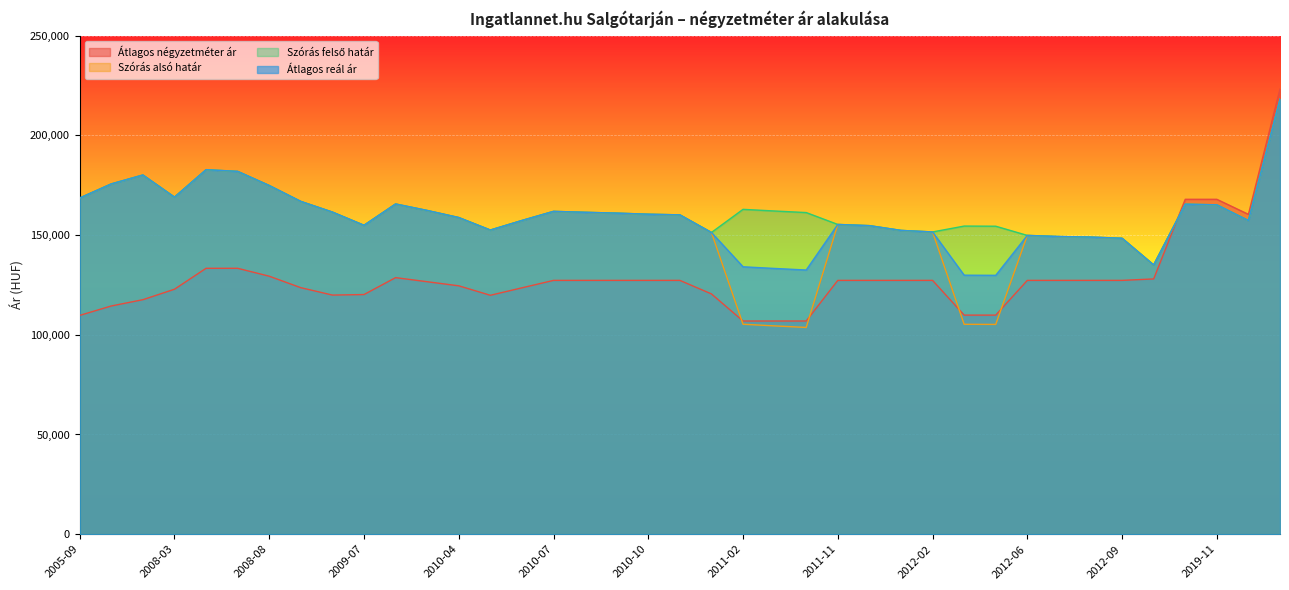

True or false: Szórás alsó határ and Átlagos reál ár intersect in this chart.

False